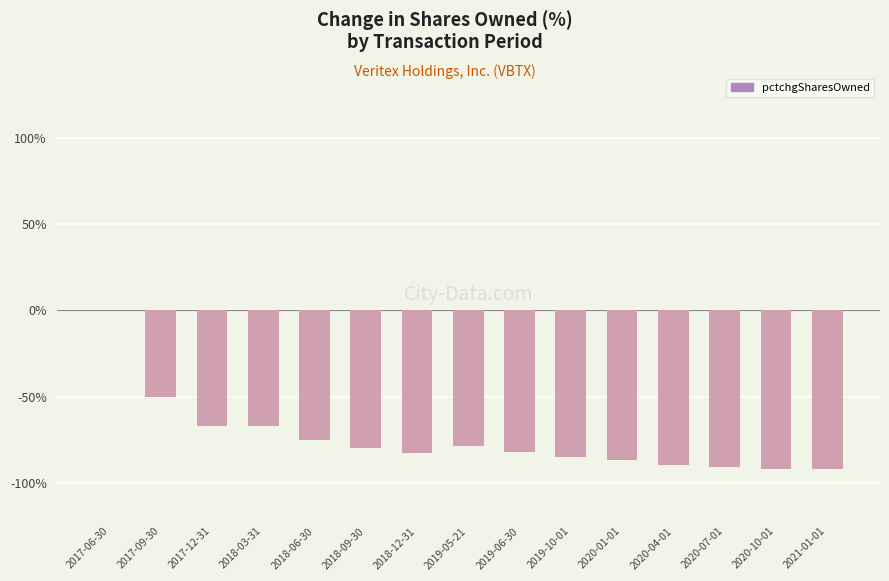

What is the change in value from 2018-03-31 to 2020-01-01?

-20